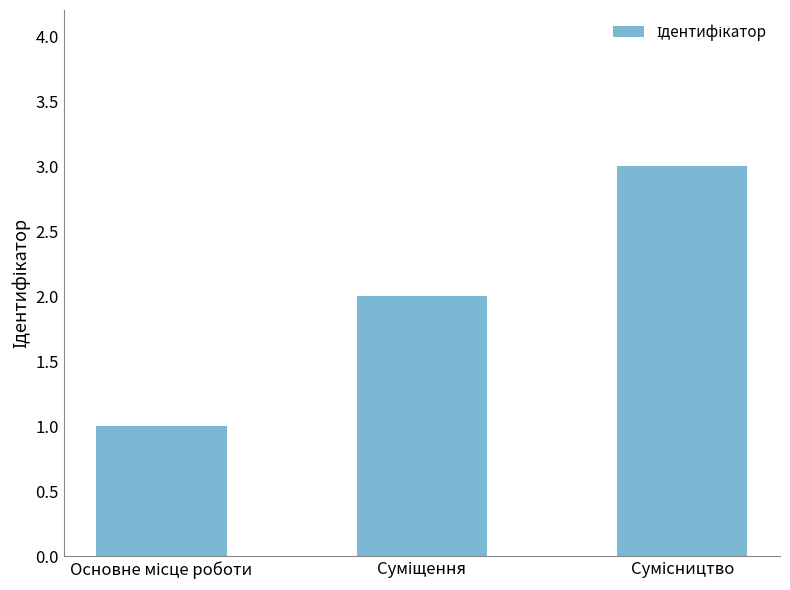

What is the sum of all values?

6